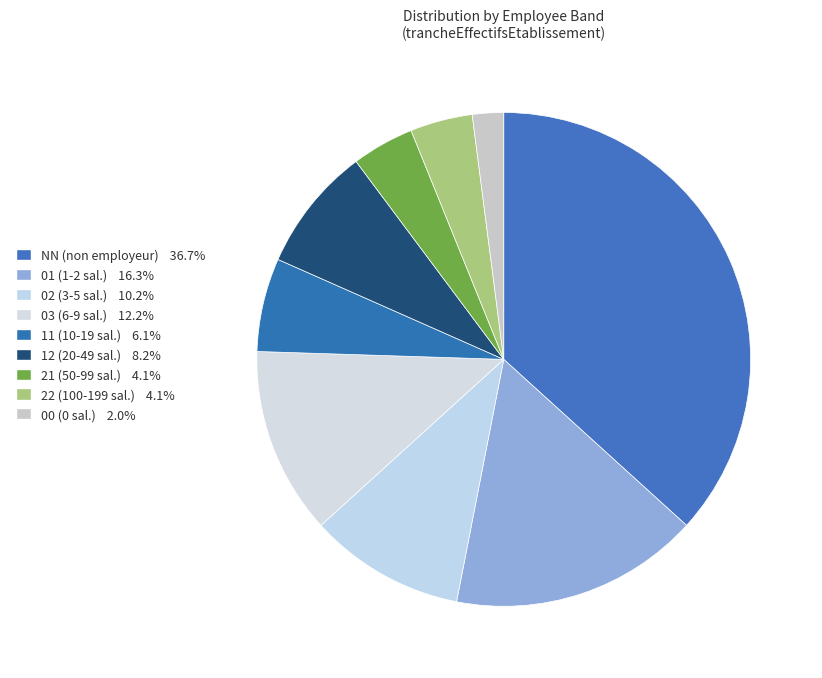

True or false: 12 accounts for 1% of the total.

False